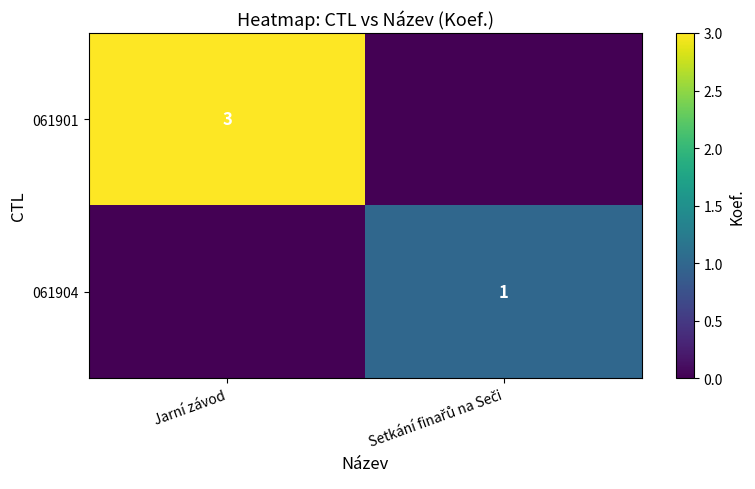

True or false: 061901 has a value of 3 at Jarní závod.

True